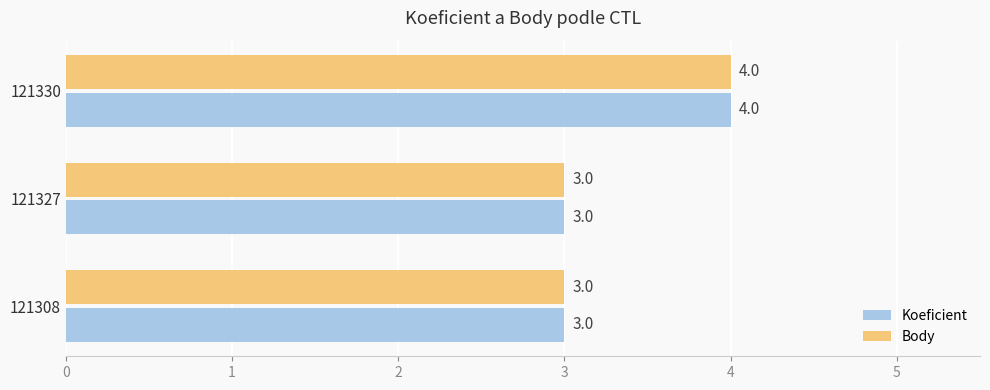

The value of Koeficient at 121327 is 3. True or false?

True